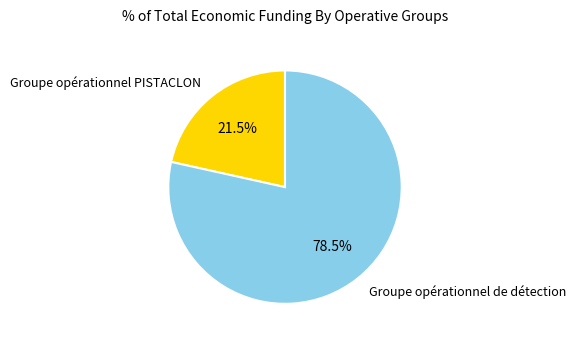

Is there any slice that represents more than half of the pie?

Yes